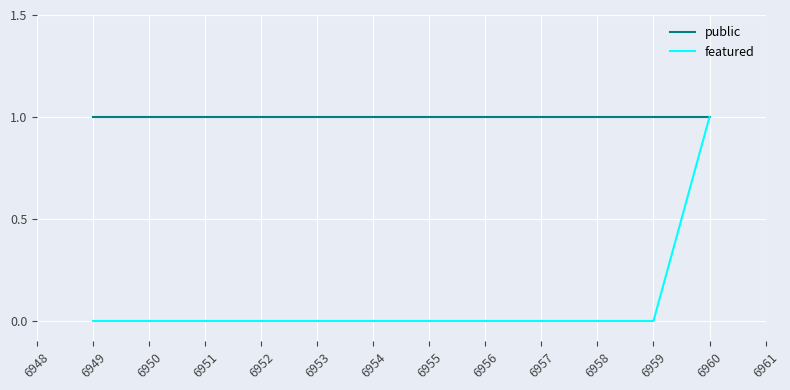

Which series has the largest range (max minus min)?

featured